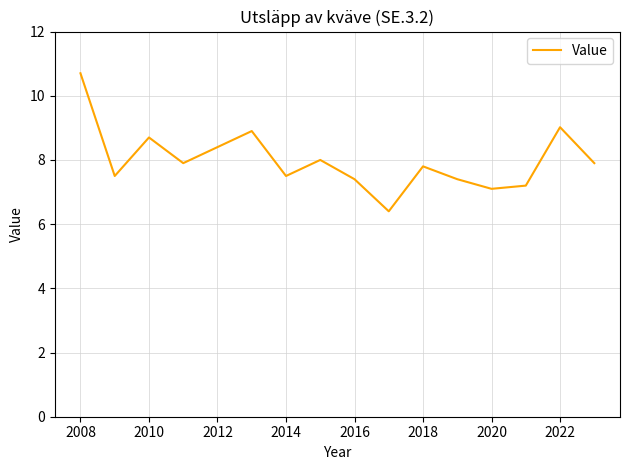

What is the difference between the maximum and minimum values?

4.3